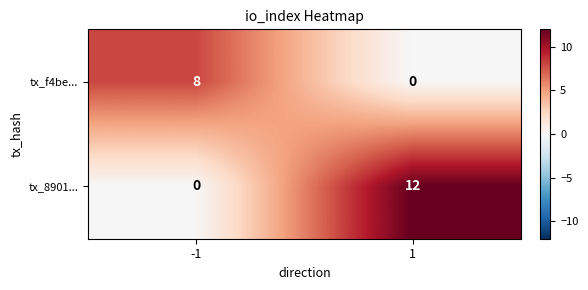

Reading left to right, what are all the values shown in this chart?

tx_f4be...: -1=8	1=0
tx_8901...: -1=0	1=12